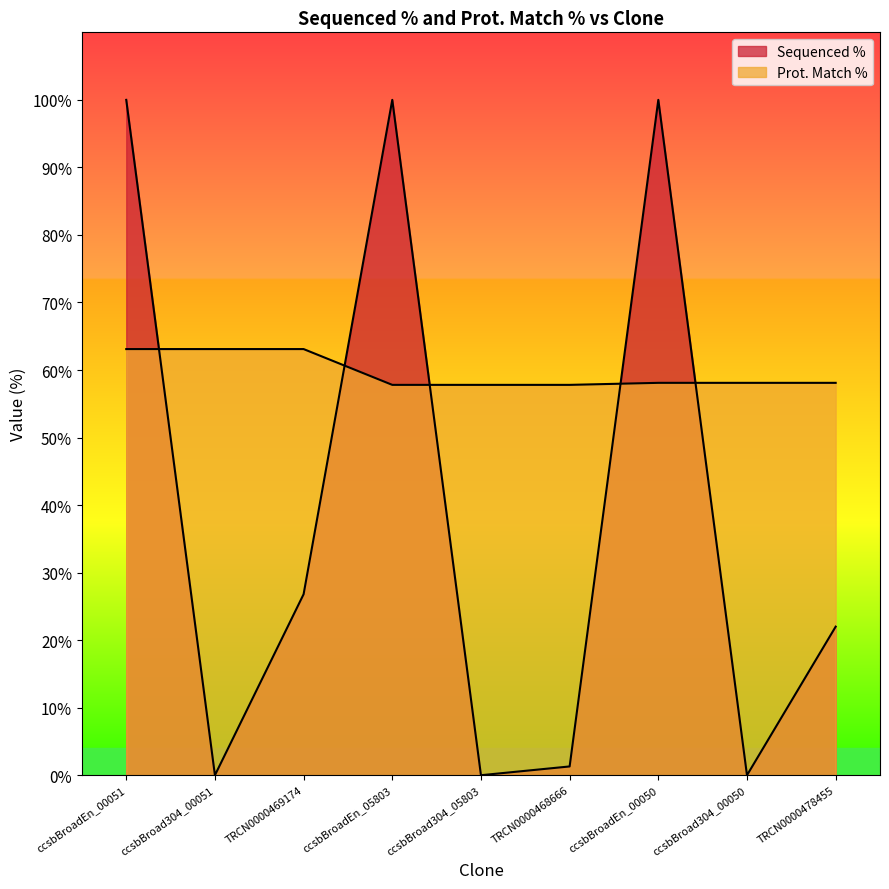

Reading left to right, extract all data points from this chart.

Sequenced %: 100.0	0.0	26.8	100.0	0.0	1.3	100.0	0.0	22.0
Prot. Match %: 63.1	63.1	63.1	57.8	57.8	57.8	58.1	58.1	58.1